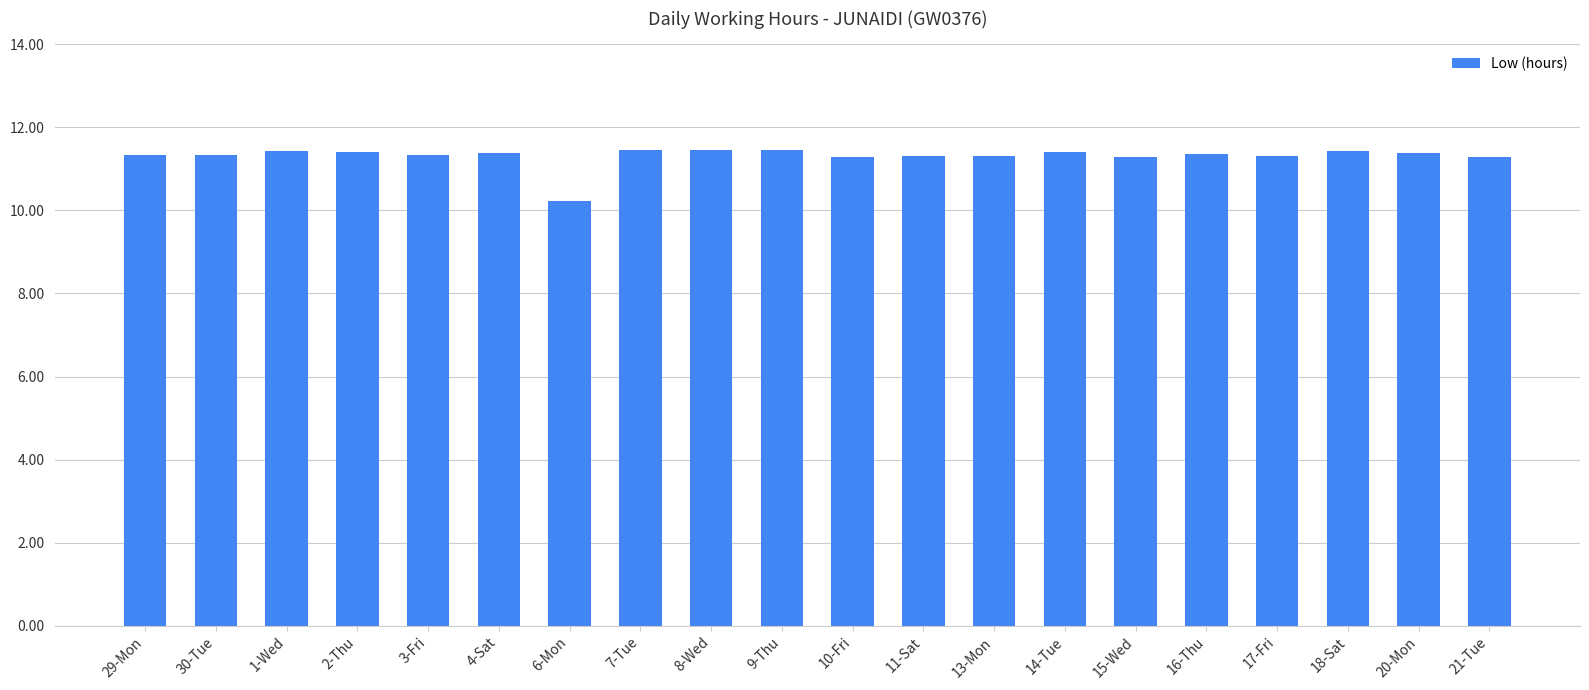

What is the change in value from 7-Tue to 17-Fri?

-0.1